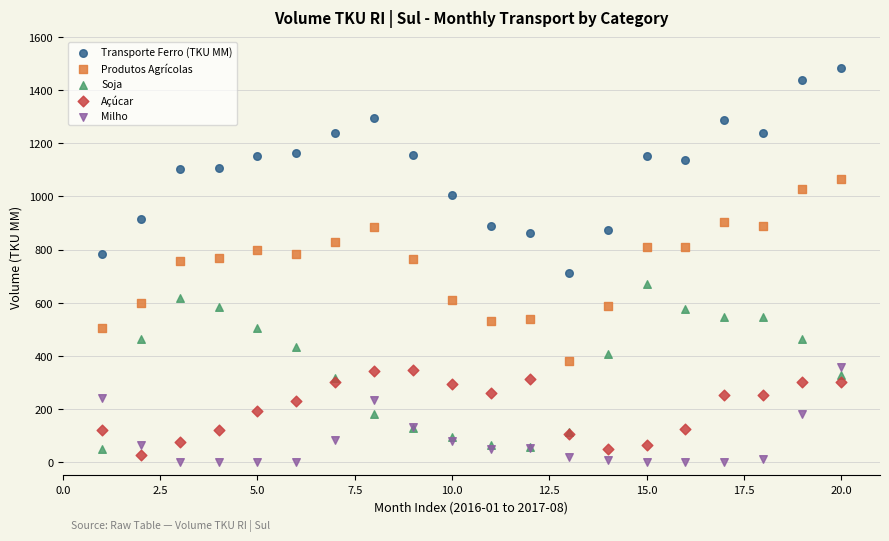

Which series reaches the maximum Y coordinate?

Transporte Ferro (TKU MM)